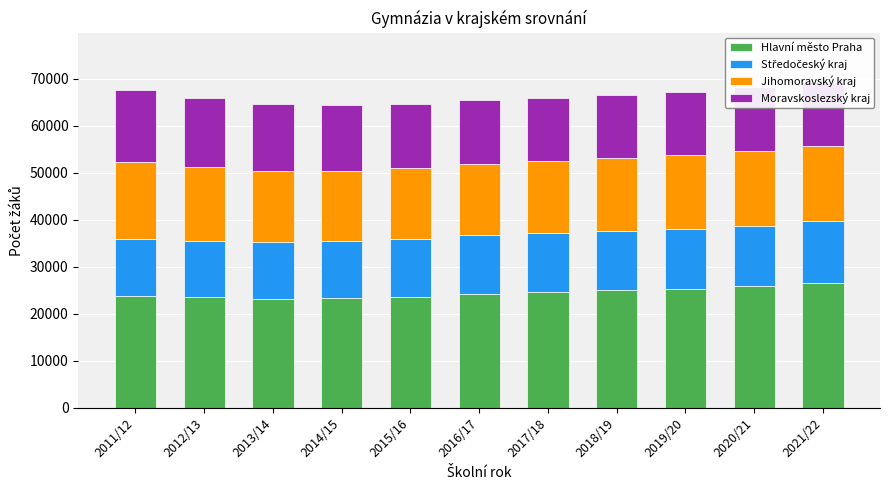

The value of Hlavní město Praha at 2016/17 is 24261. True or false?

True